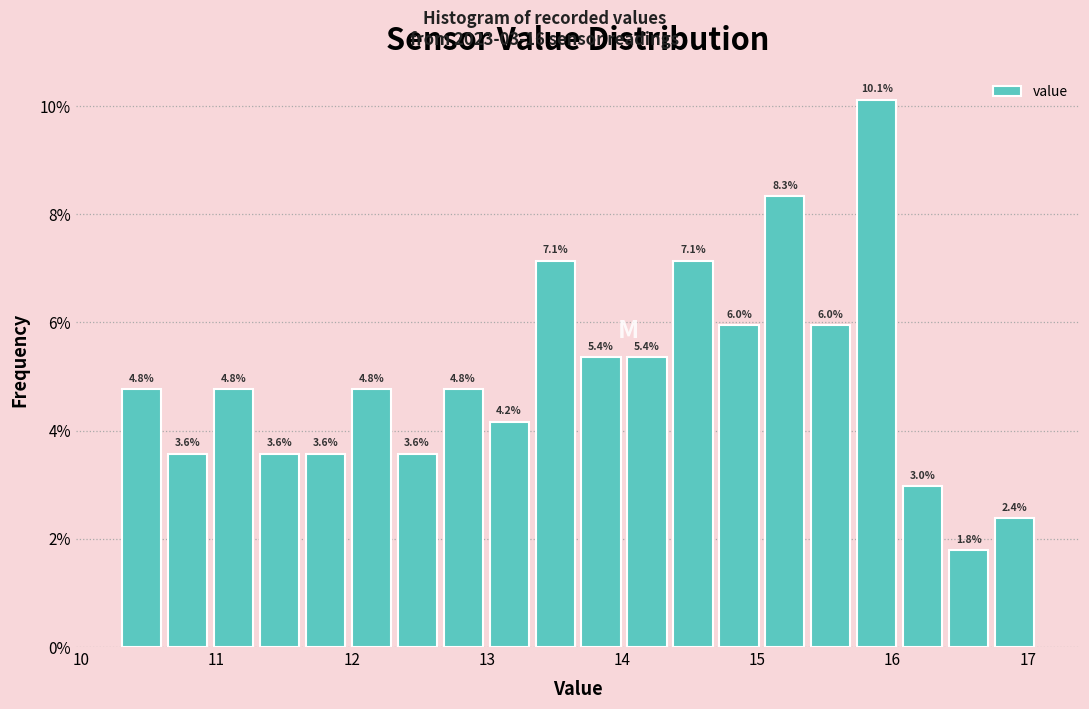

Read against the x-axis, roughly where is the centre of the tallest bar?

15.9